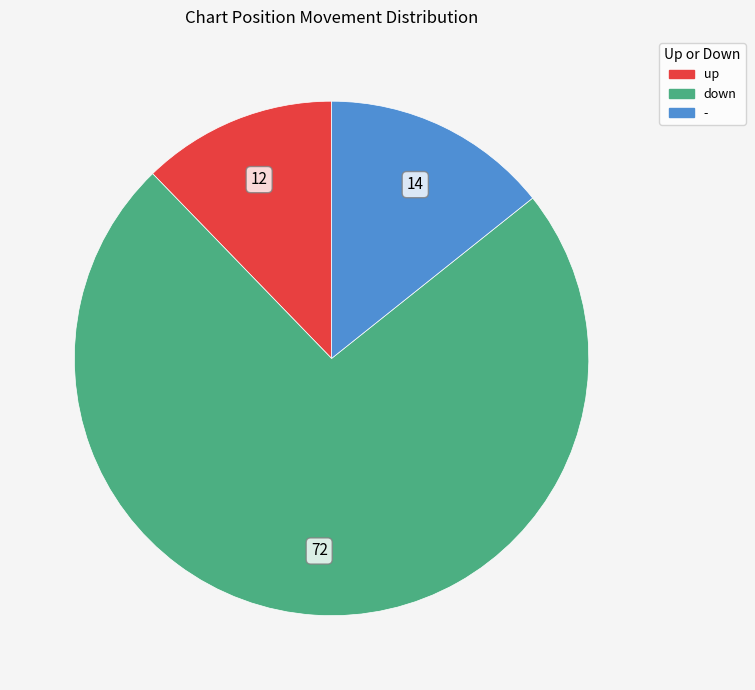

Combined, do up and down account for over 50%?

Yes